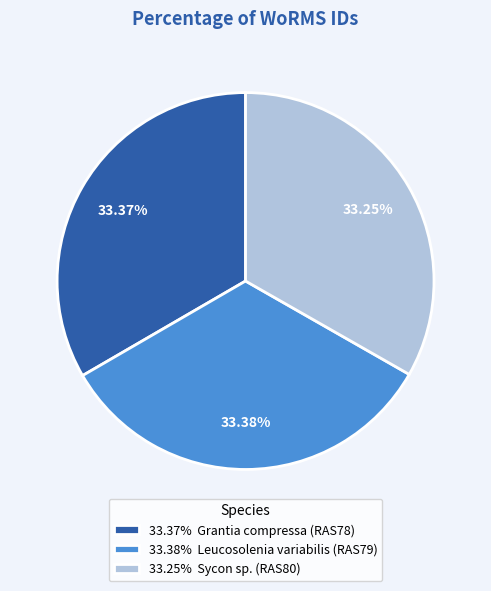

Is there any slice that represents more than half of the pie?

No